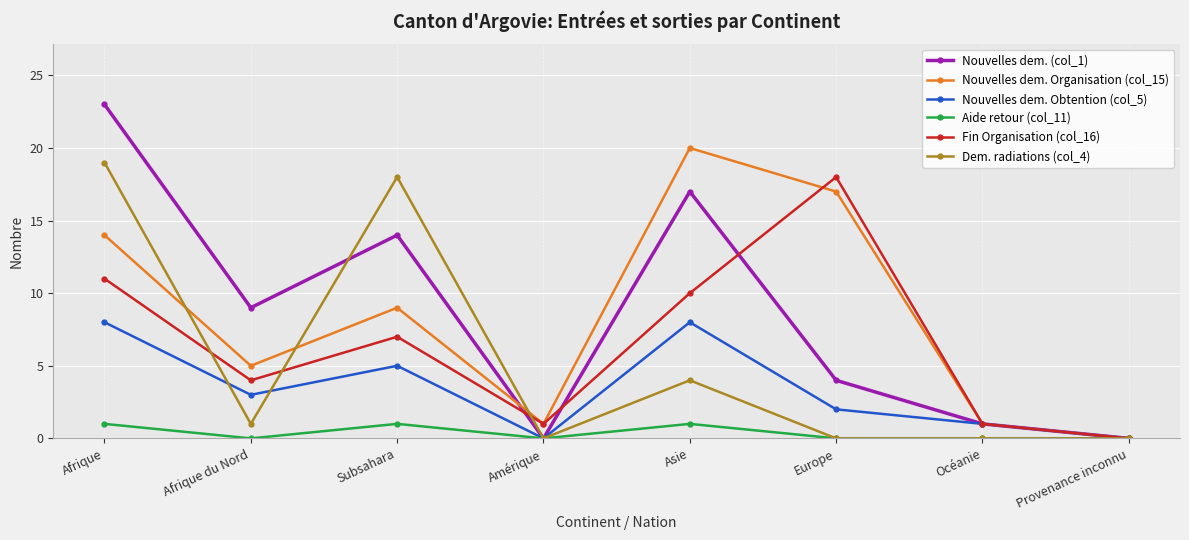

What is the sum of the Nouvelles dem. (col_1) values at Europe and Afrique?

27